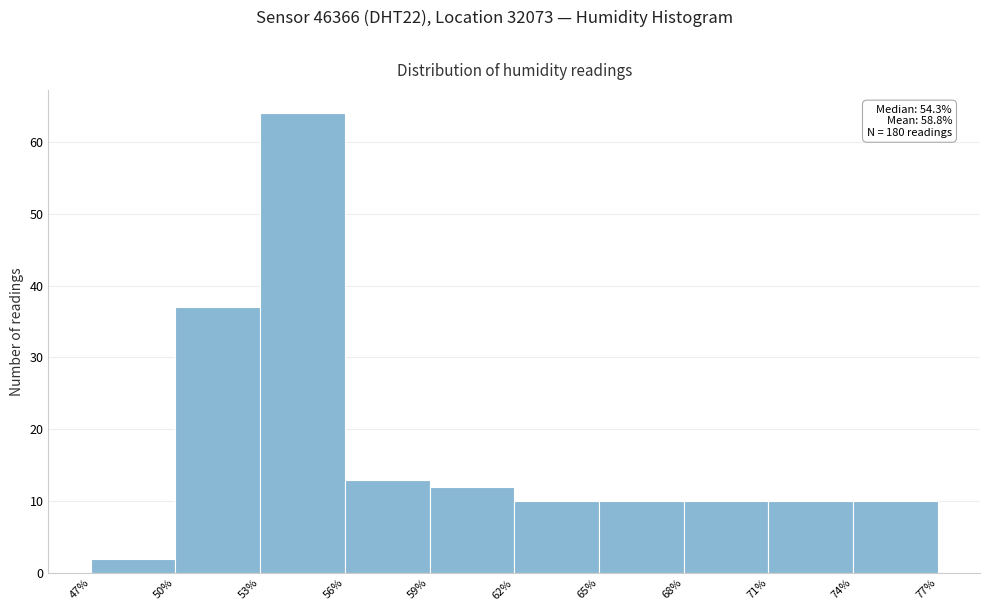

Over which range of the x-axis is the bar tallest?

53% to 56%